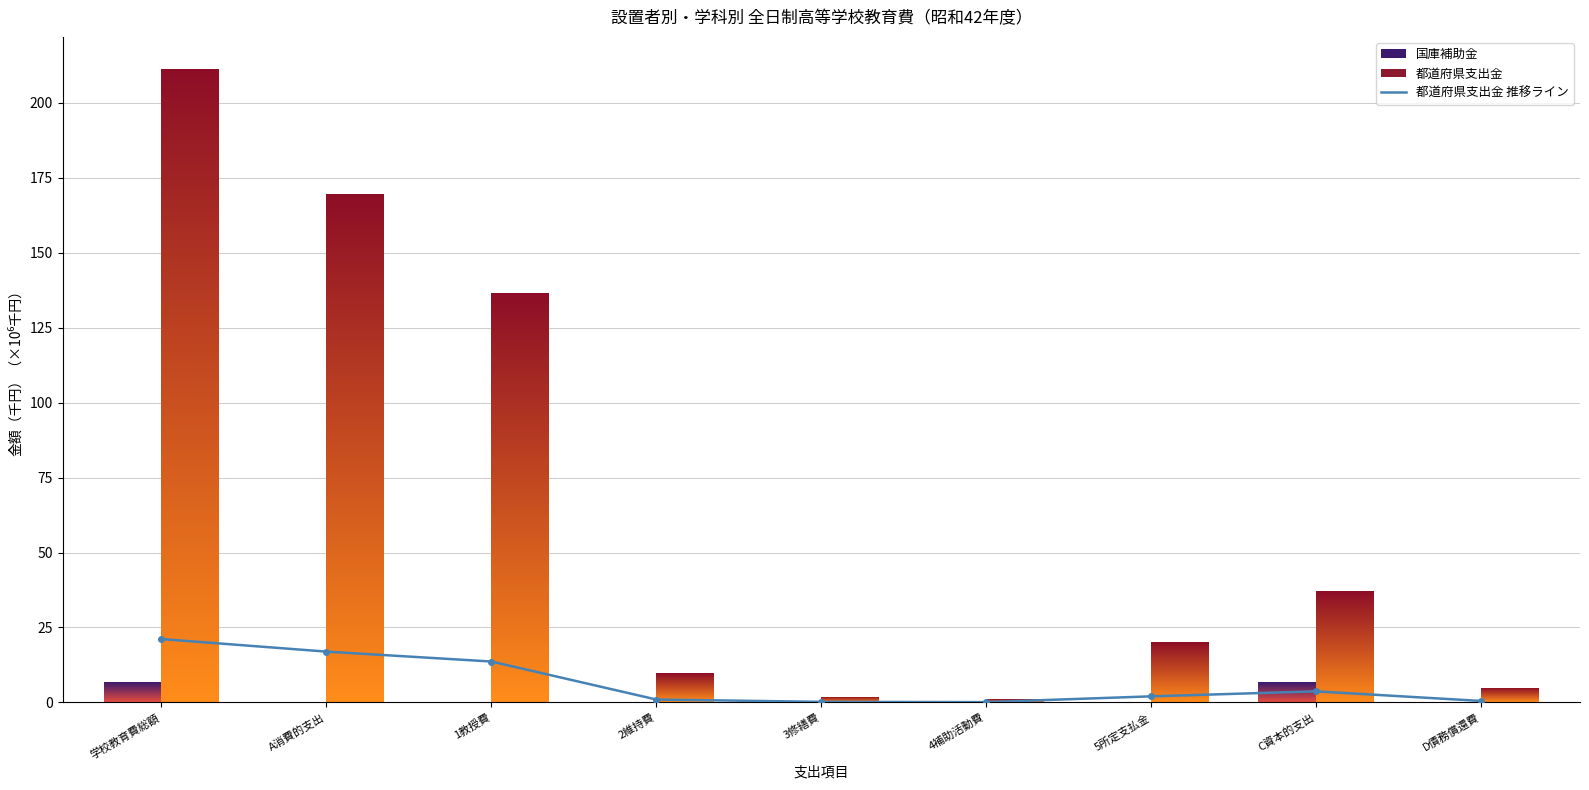

Which has a higher value, A消費的支出 or 5所定支払金?

A消費的支出